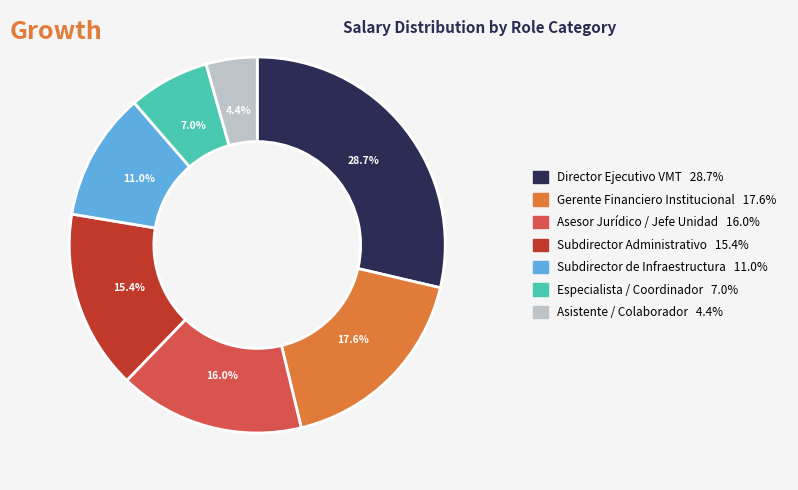

Rank the categories by value from lowest to highest.

Asistente / Colaborador, Especialista / Coordinador, Subdirector de Infraestructura, Subdirector Administrativo, Asesor Jurídico / Jefe Unidad, Gerente Financiero Institucional, Director Ejecutivo VMT